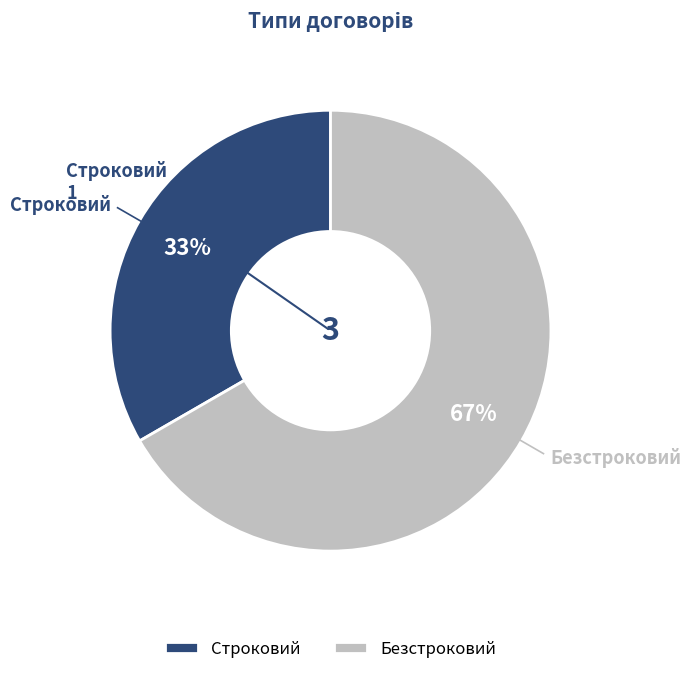

The Строковий slice represents 33% of the pie. True or false?

True